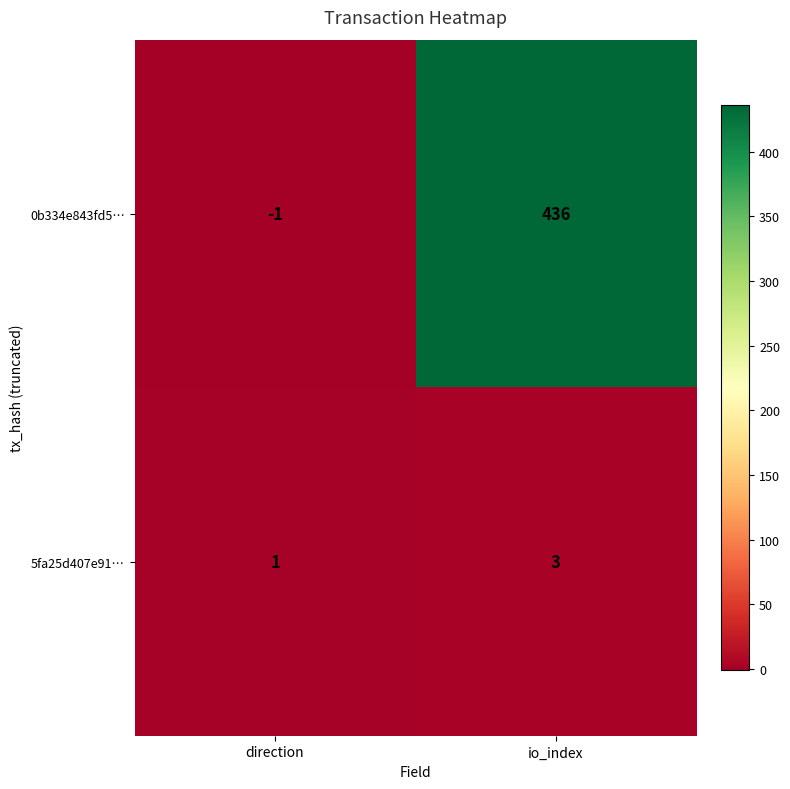

Which series has the largest total across all categories?

0b334e843fd5…